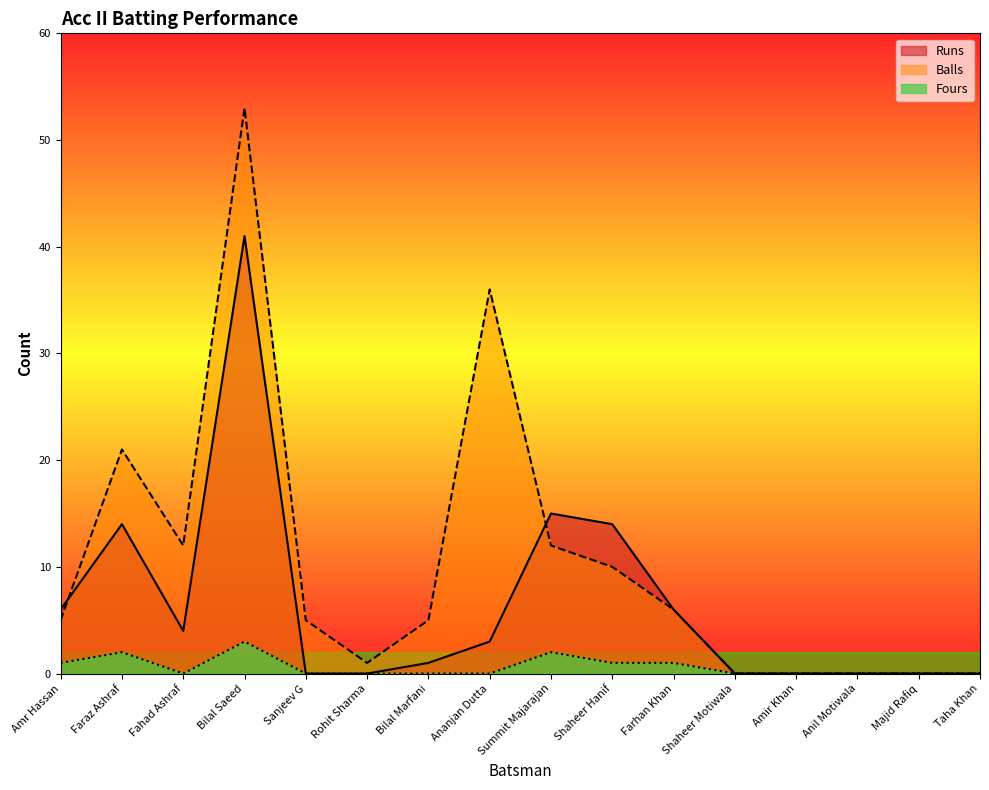

How many positive values does the Fours series have?

6